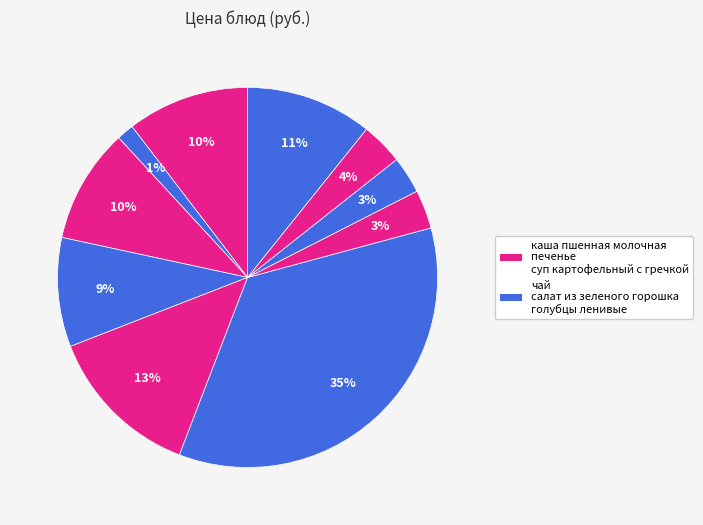

Is there a majority slice in this chart?

No